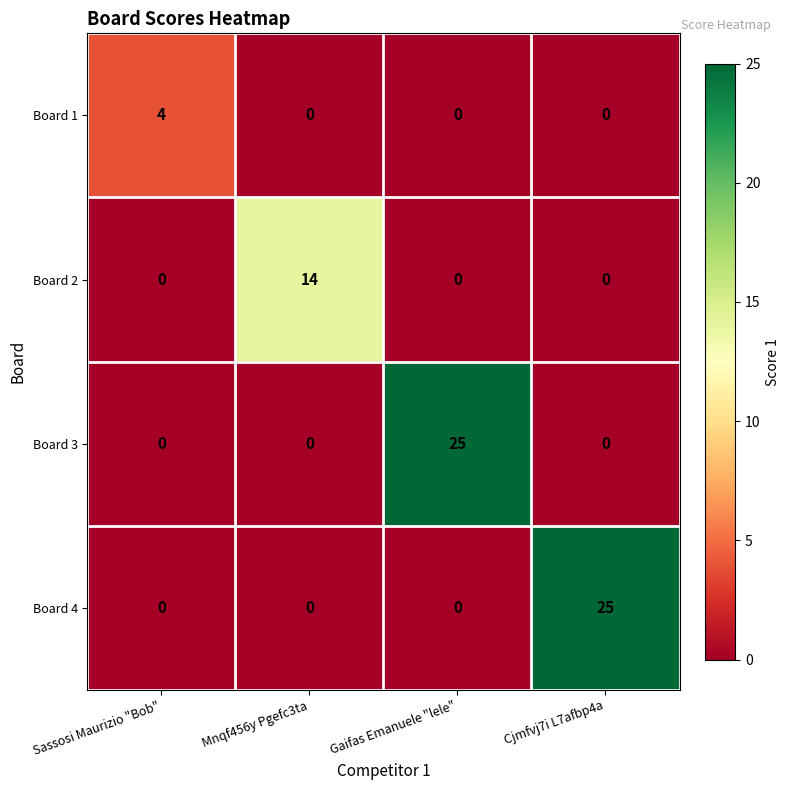

At which label does Board 4 reach its peak?

Cjmfvj7i L7afbp4a